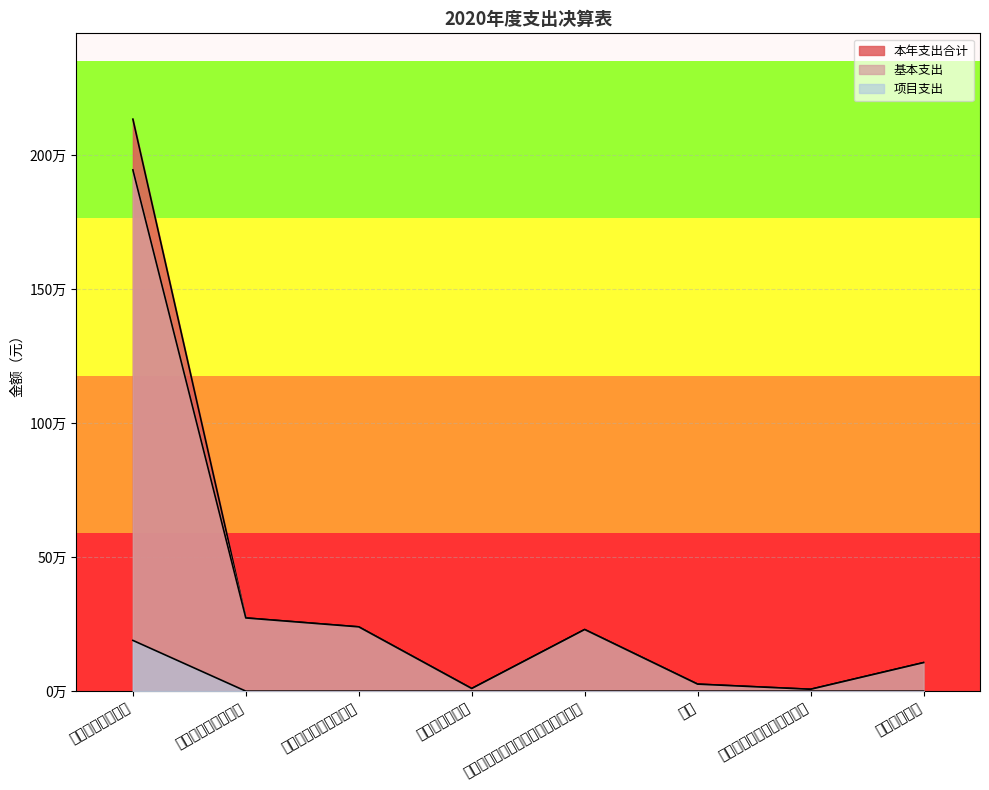

Reading left to right, list all the values displayed in this chart.

本年支出合计: 2133434.4	273042.7	239811.5	9900.0	229911.5	26200.0	7031.1	106475.3
基本支出: 1944145.4	273042.7	239811.5	9900.0	229911.5	26200.0	7031.1	106475.3
项目支出: 189289.0	0.0	0.0	0.0	0.0	0.0	0.0	0.0